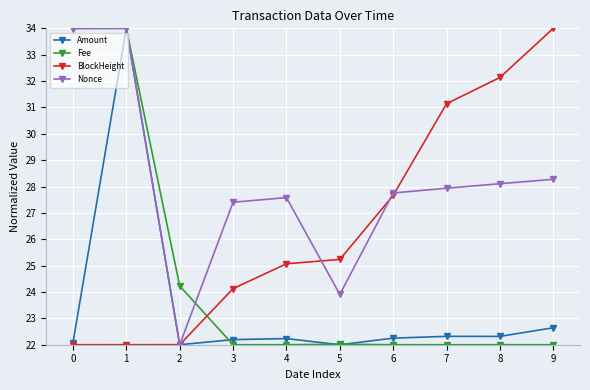

What is the greatest value displayed?

34.0